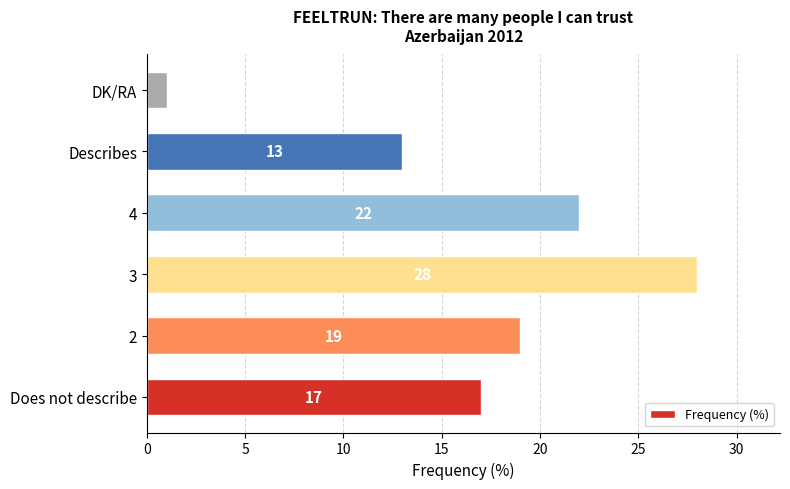

The value at Does not describe is 17. True or false?

True